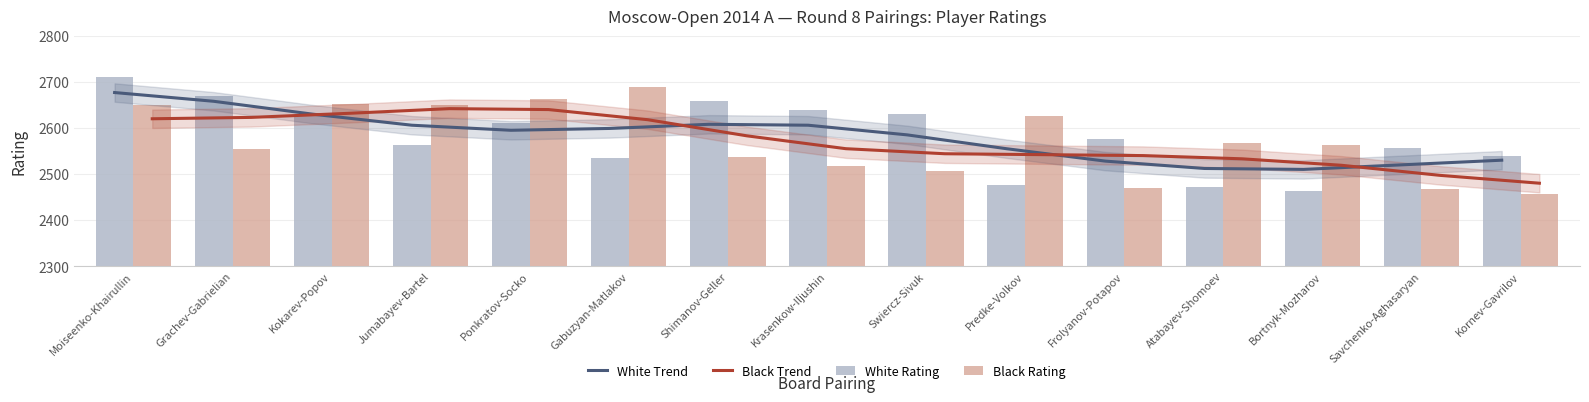

The value of White Trend at Ponkratov-Socko is 2595. True or false?

True